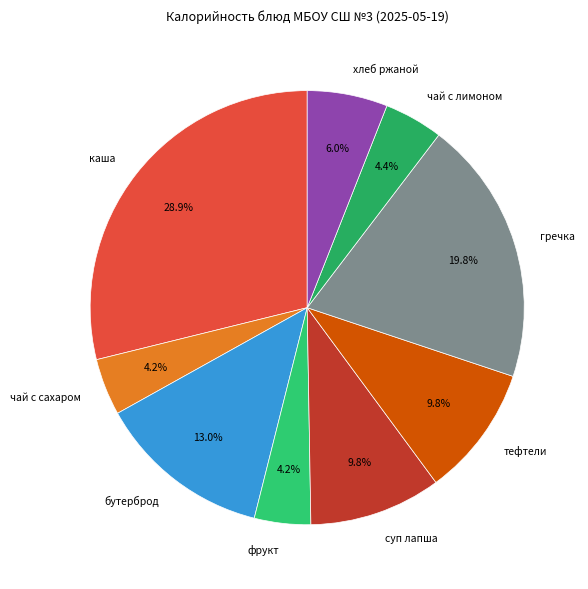

Does гречка account for over 50% of the chart?

No